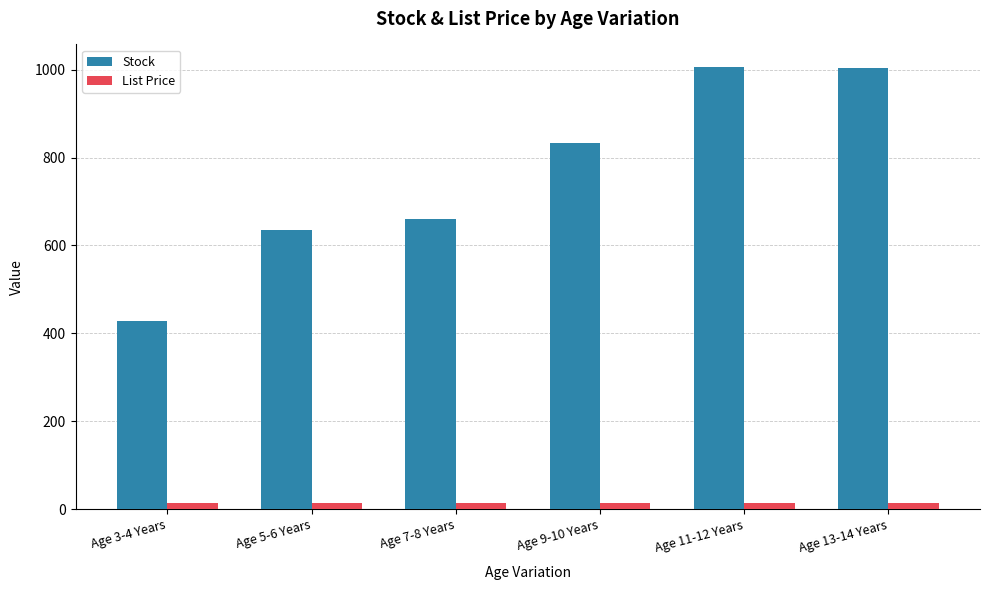

How many bars are there in total?

12